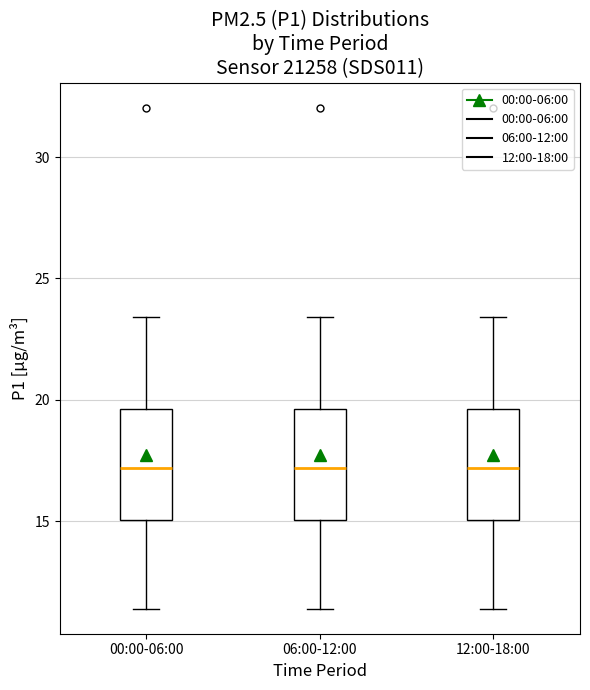

Where is the lower edge of the box for 06:00-12:00 on the y-axis? The values are not printed on the chart, so give them approximately, as read against the axis.

15.0